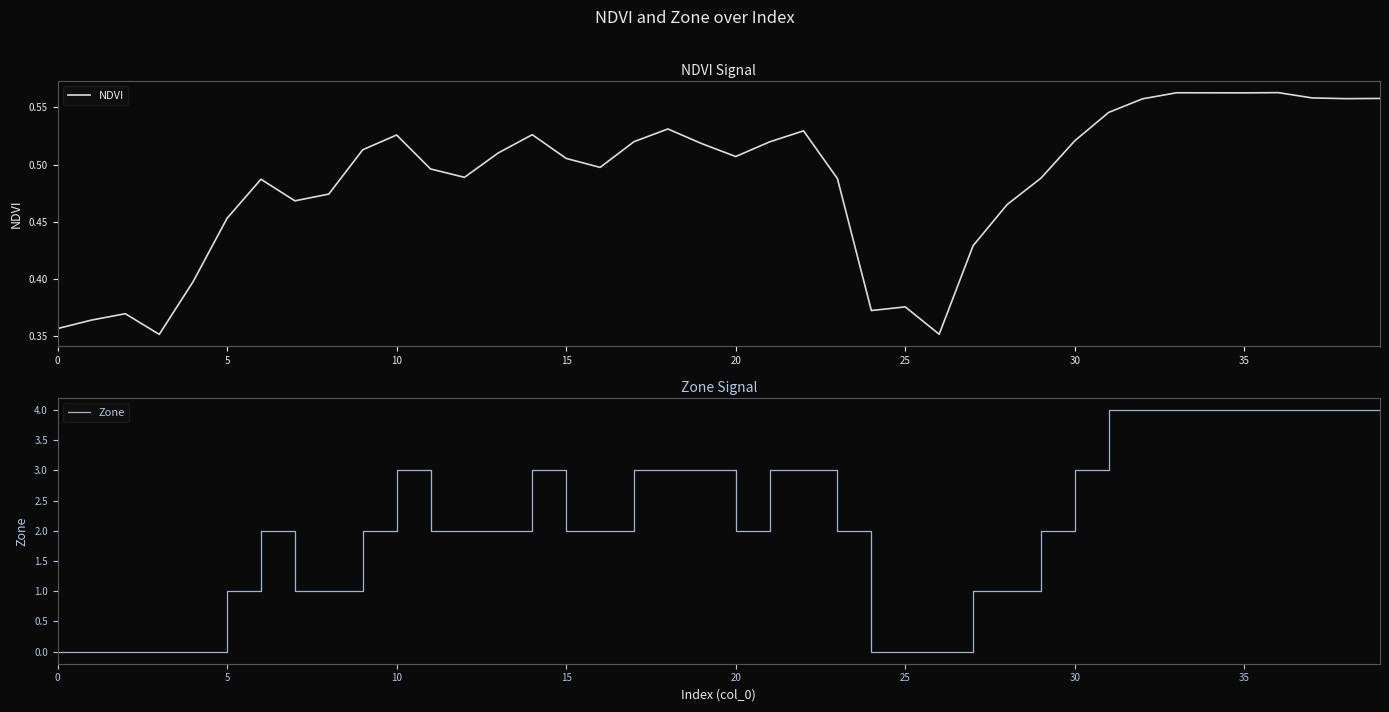

Which series has the widest spread of values?

Zone